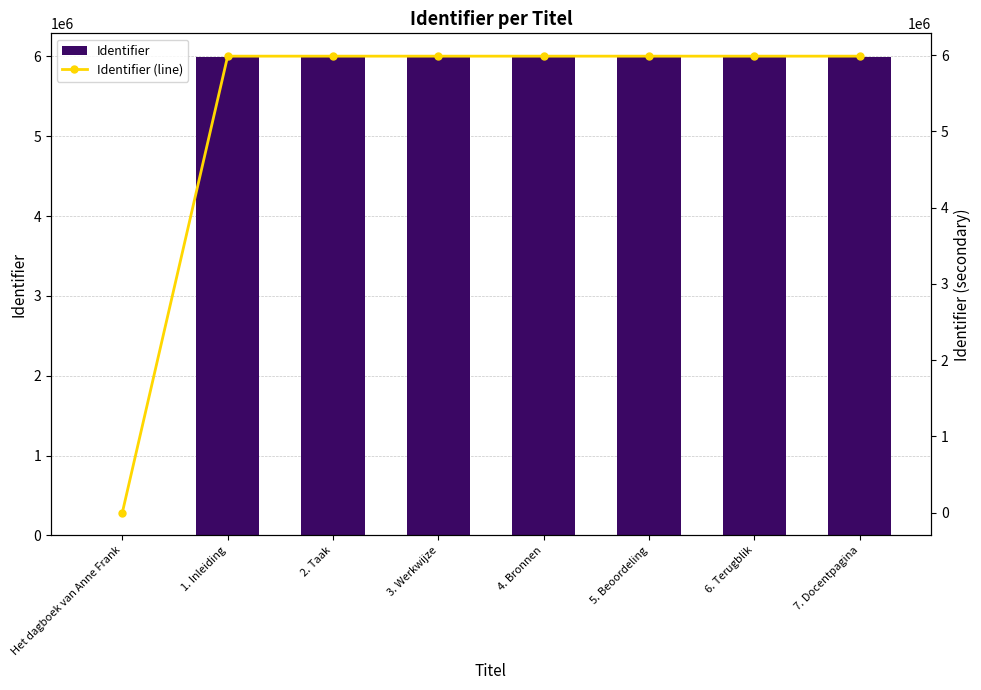

What is the greatest value displayed?

5988526